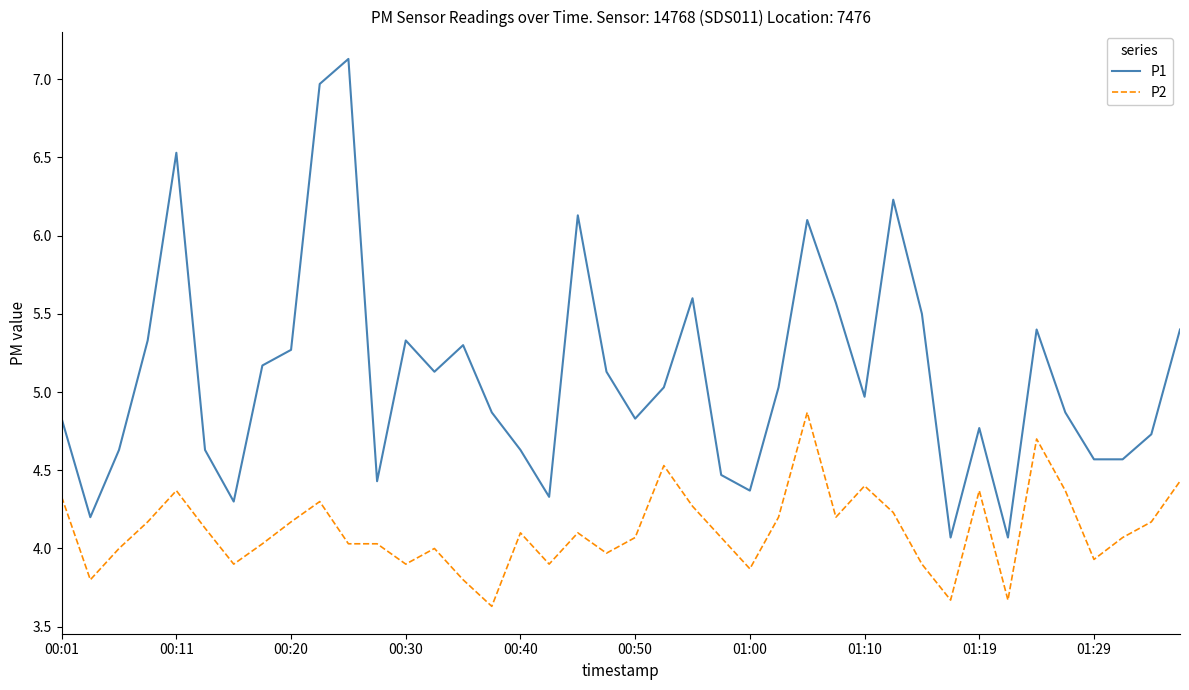

What is the difference between the maximum and minimum values in the P1 series?

3.1